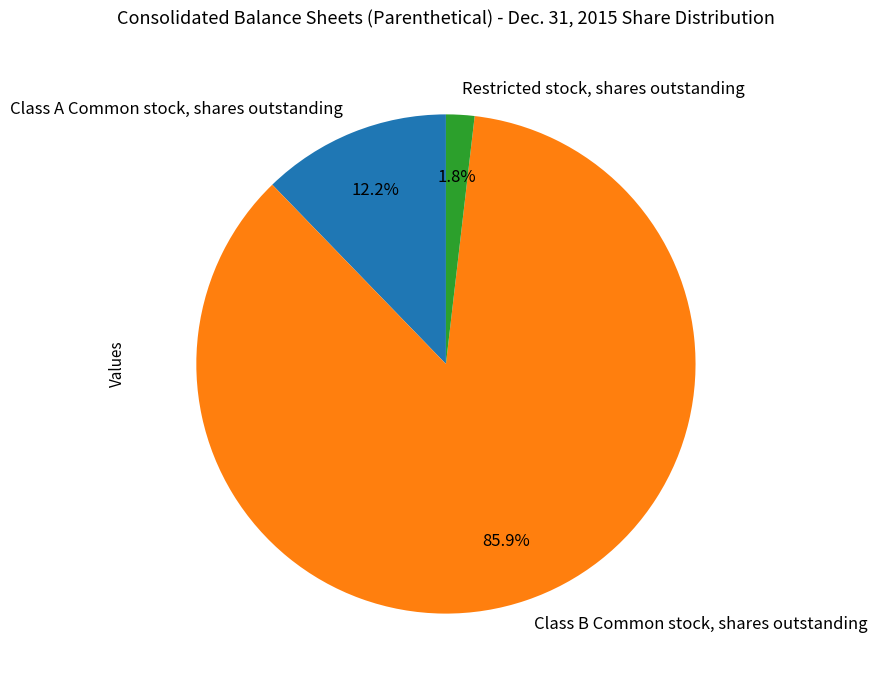

Which slice is the largest?

Class B Common stock, shares outstanding